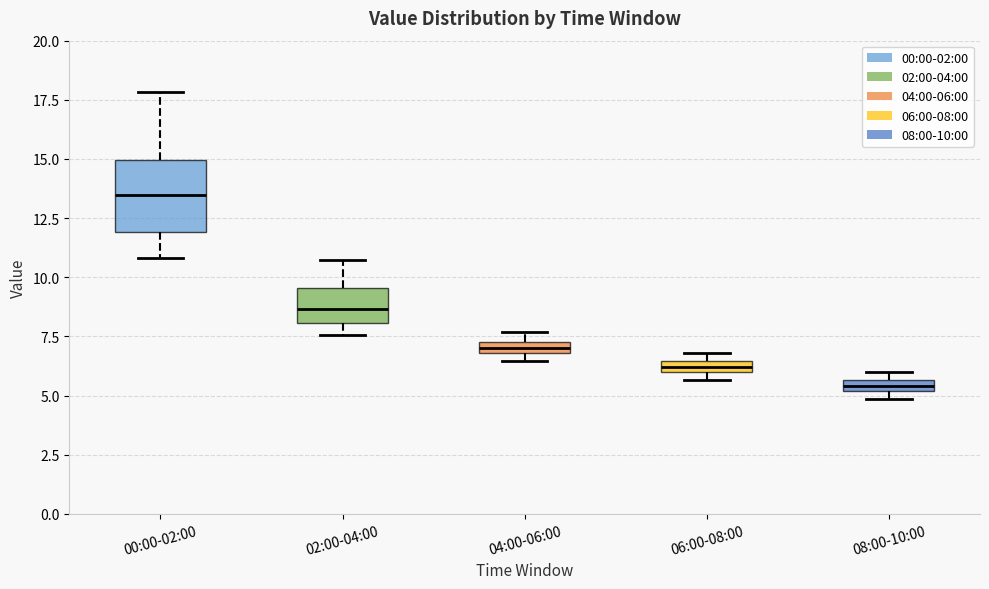

Where does the upper whisker of the box for 02:00-04:00 end on the y-axis? The values are not printed on the chart, so give them approximately, as read against the axis.

11.0